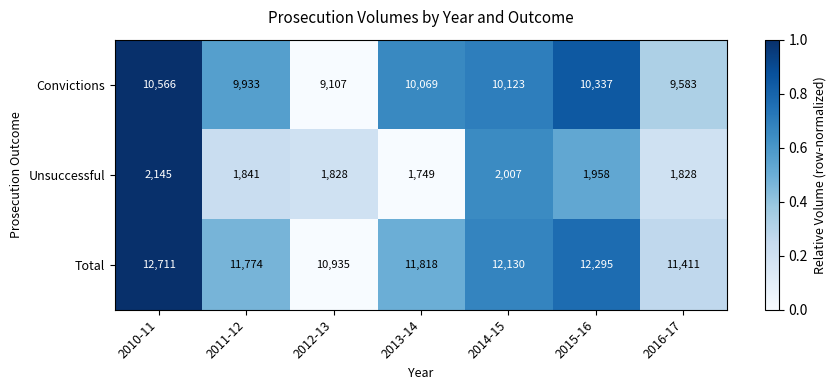

Which series has the largest total across all categories?

Total